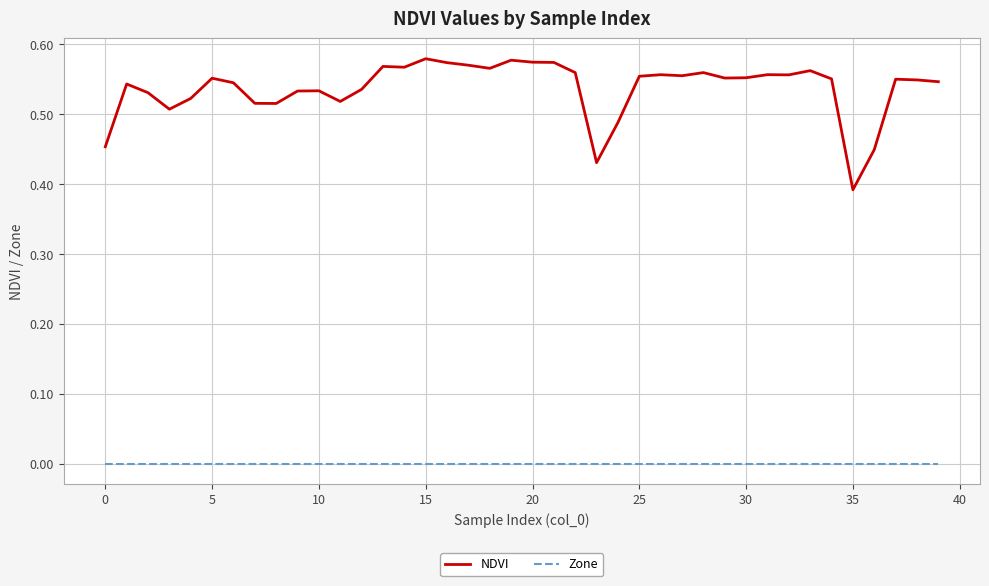

True or false: NDVI and Zone cross at least once.

False